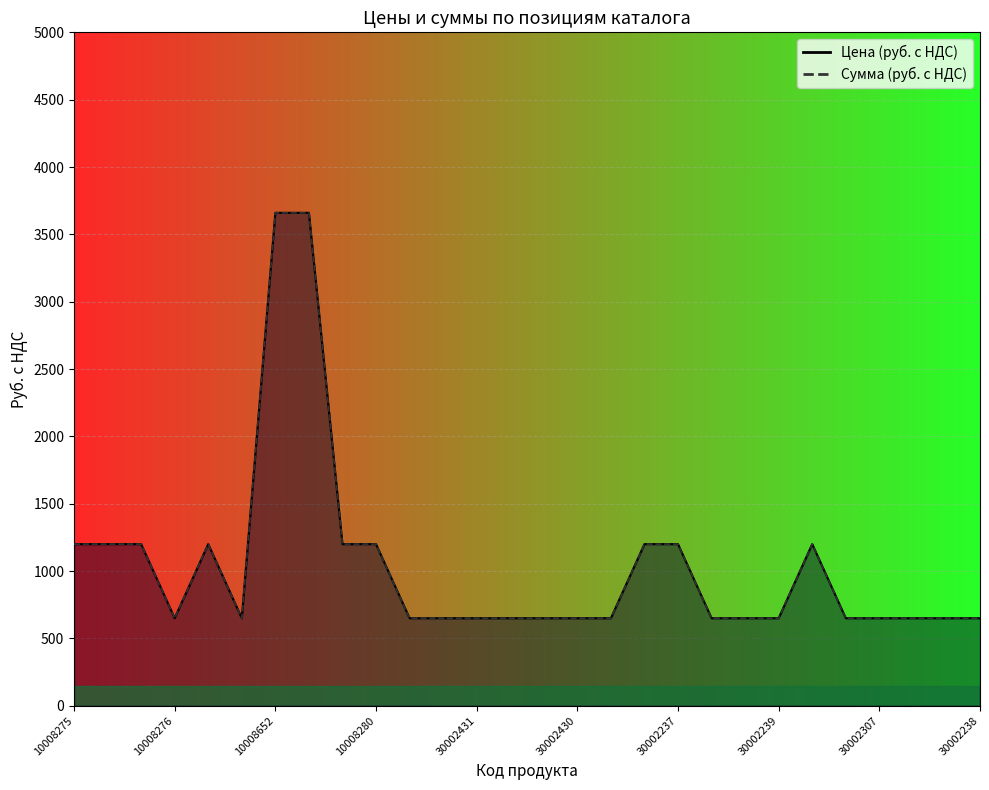

Where is Сумма (руб. с НДС) nearest to the value 2155?

10008275